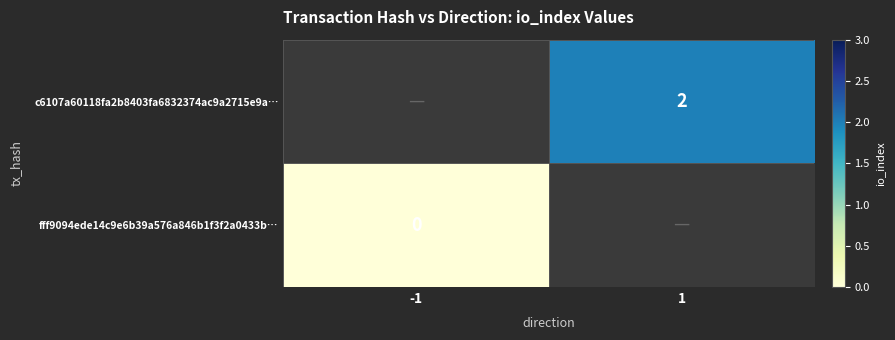

What is the greatest value displayed?

2.0